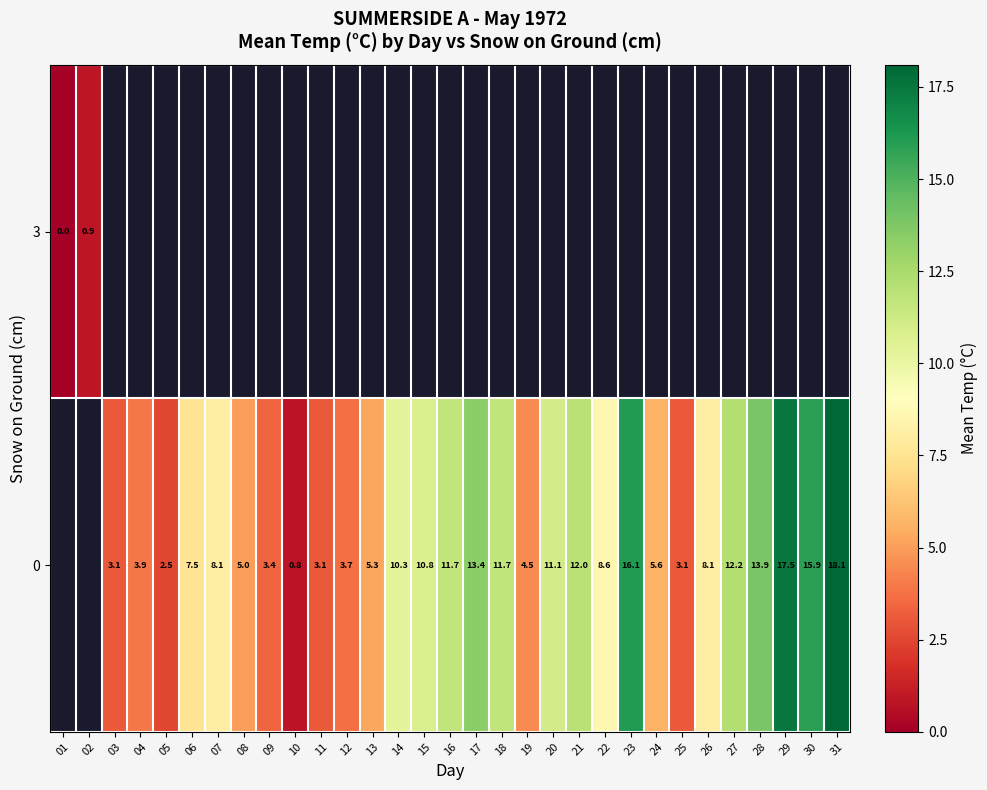

How many series are shown in this chart?

2